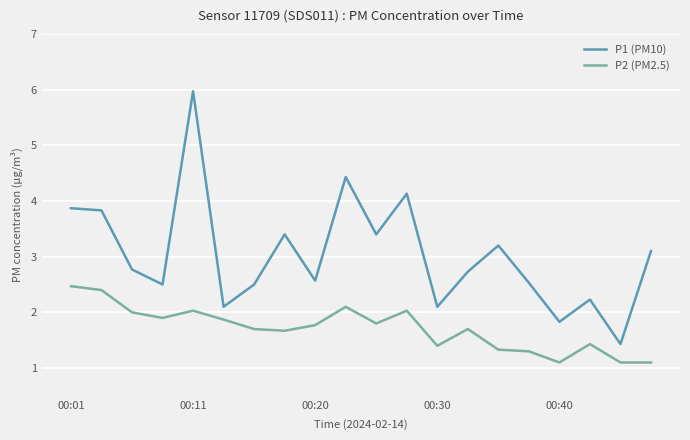

What is the difference between the maximum and minimum values in the P2 (PM2.5) series?

1.4